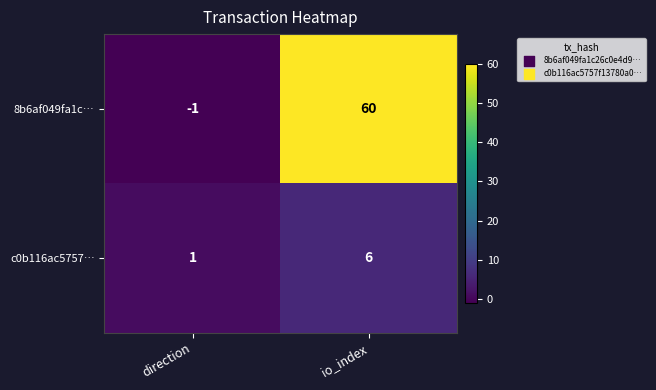

How many data points in 8b6af049fa1c… are less than 60?

1